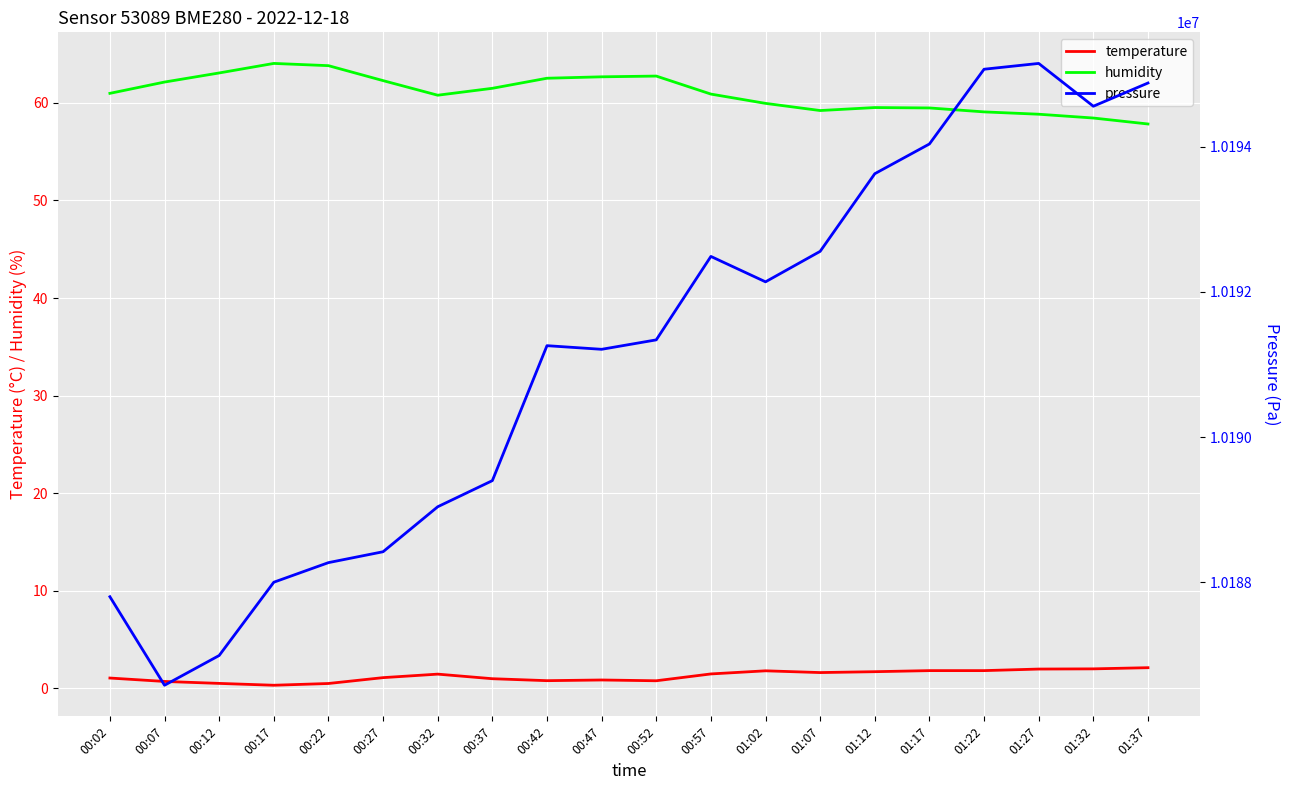

In temperature, how many points are lower than both neighbors (excluding endpoints)?

4